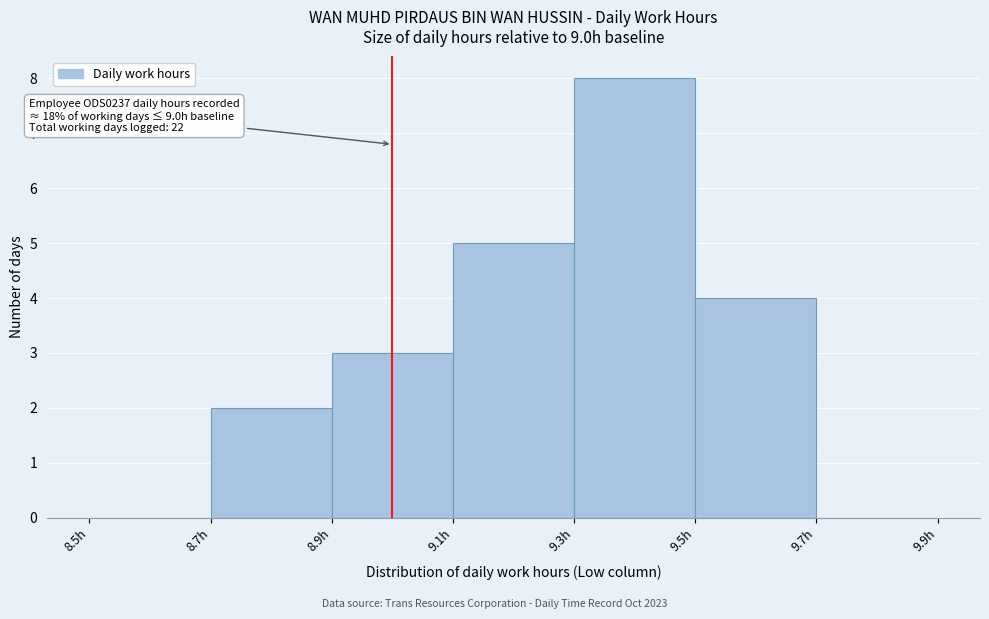

Over which range of the x-axis is the bar tallest?

9.3 to 9.5